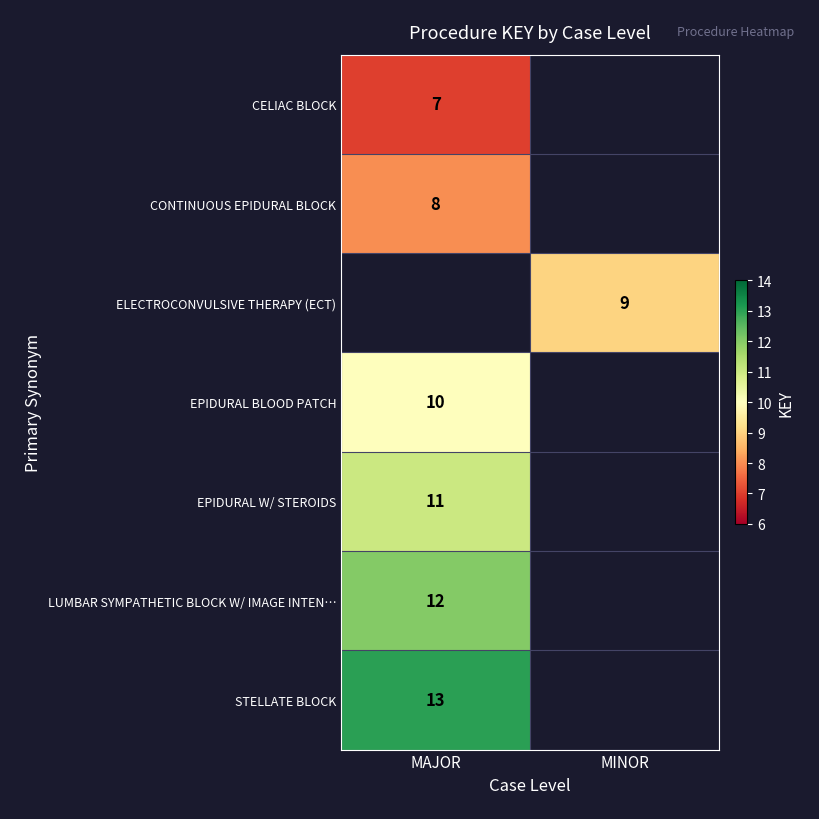

At which category does the chart reach its peak across all series?

MAJOR